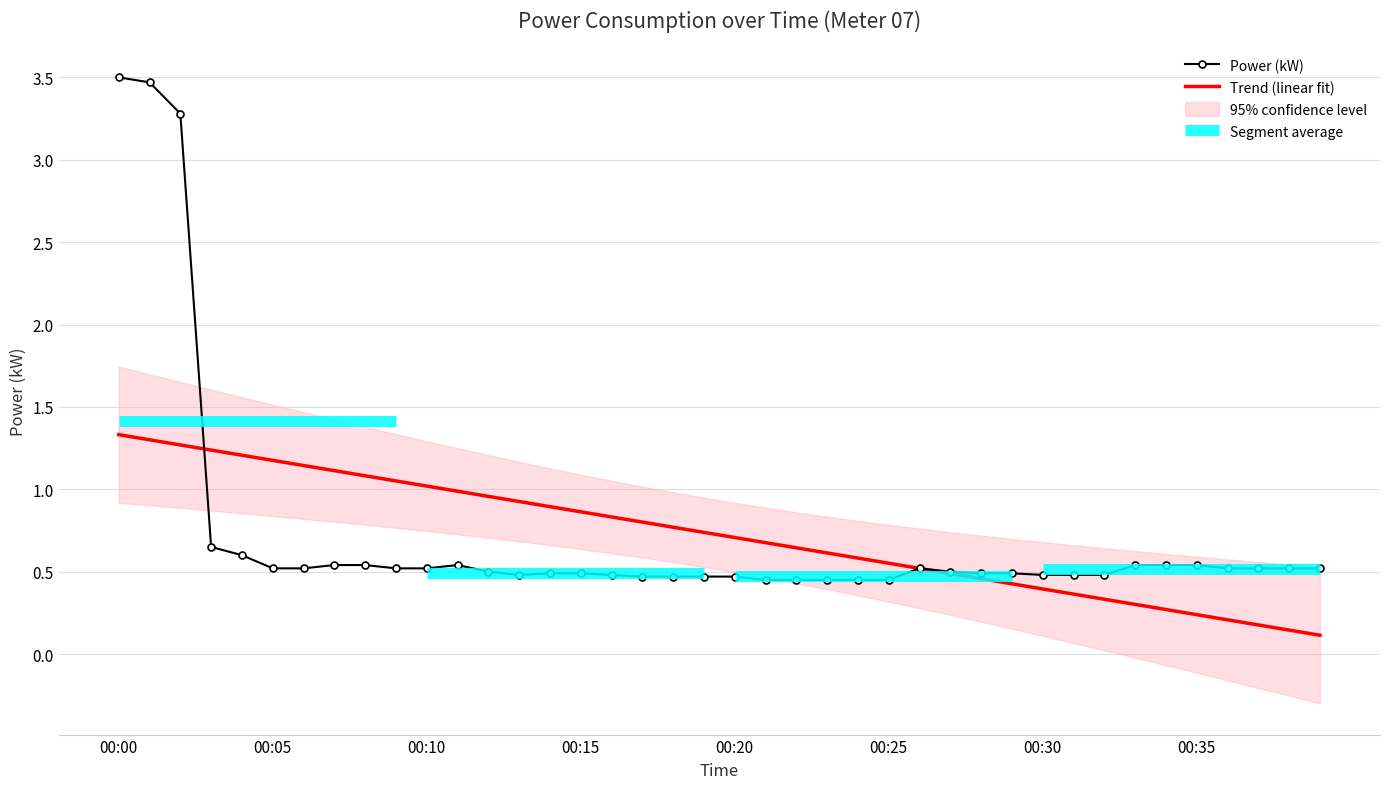

Reading left to right, transcribe all the data shown in this chart.

Power (kW): 3.5	3.5	3.3	0.7	0.6	0.5	0.5	0.5	0.5	0.5	0.5	0.5	0.5	0.5	0.5	0.5	0.5	0.5	0.5	0.5	0.5	0.5	0.5	0.5	0.5	0.5	0.5	0.5	0.5	0.5	0.5	0.5	0.5	0.5	0.5	0.5	0.5	0.5	0.5	0.5
Trend (linear fit): 1.3	1.3	1.3	1.2	1.2	1.2	1.1	1.1	1.1	1.1	1.0	1.0	1.0	0.9	0.9	0.9	0.8	0.8	0.8	0.7	0.7	0.7	0.6	0.6	0.6	0.6	0.5	0.5	0.5	0.4	0.4	0.4	0.3	0.3	0.3	0.2	0.2	0.2	0.1	0.1